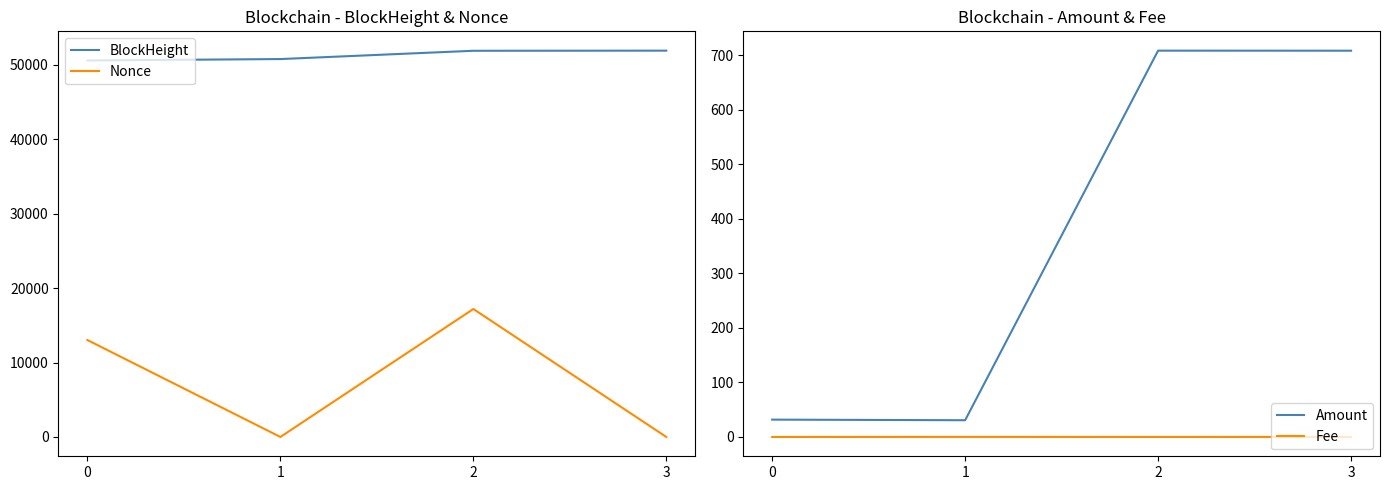

True or false: Fee and Nonce intersect in this chart.

True